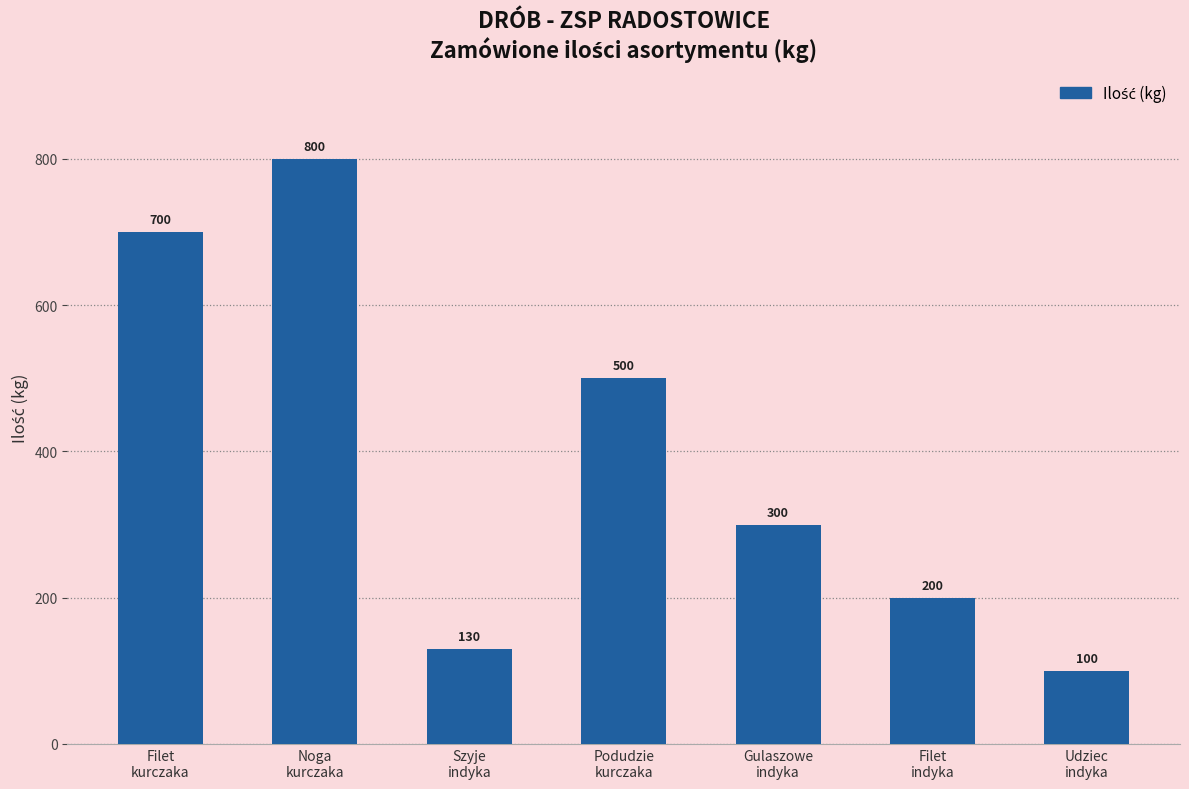

What is the value of the 4th bar from the left?

500